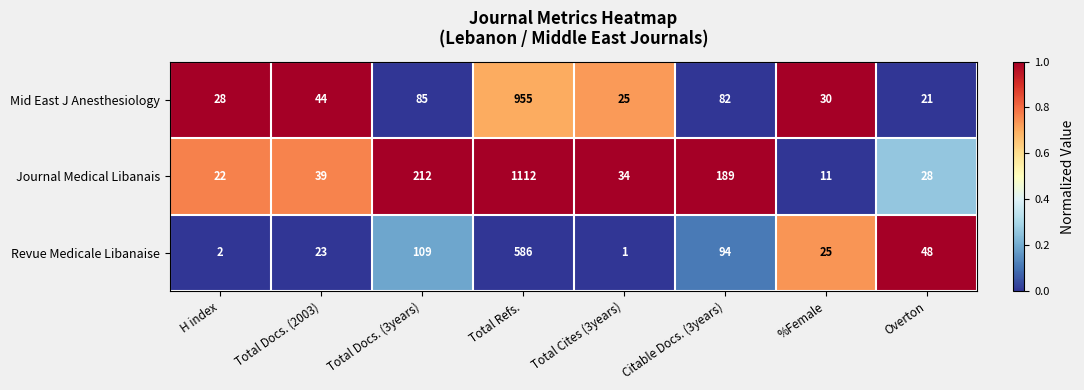

What is the greatest value displayed?

1112